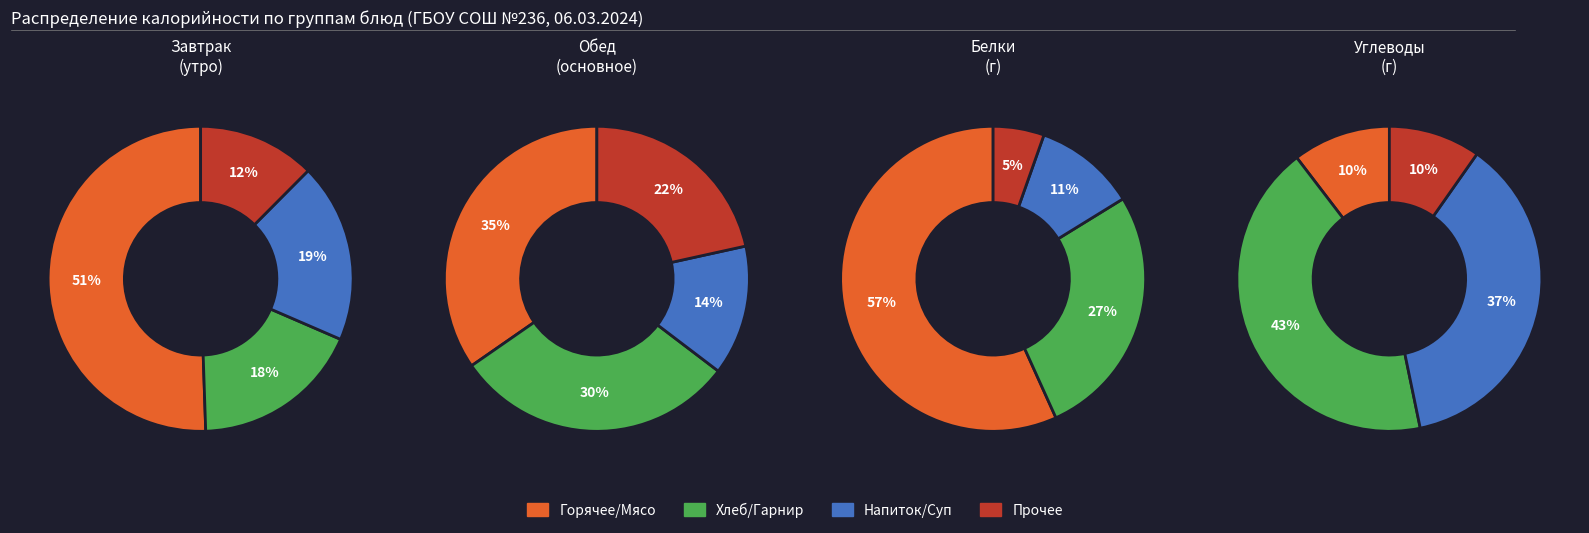

Is there any slice that represents more than half of the pie?

Yes